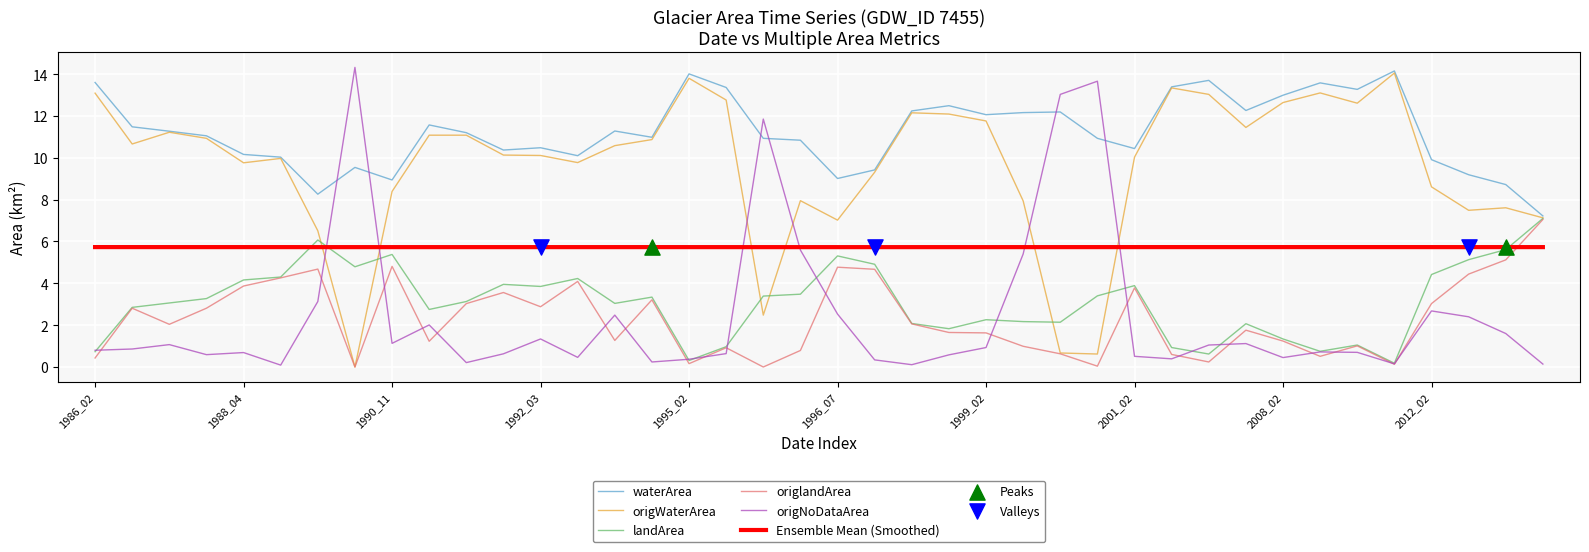

Which series ends up on top after the final intersection of origWaterArea and Ensemble Mean (Smoothed)?

origWaterArea